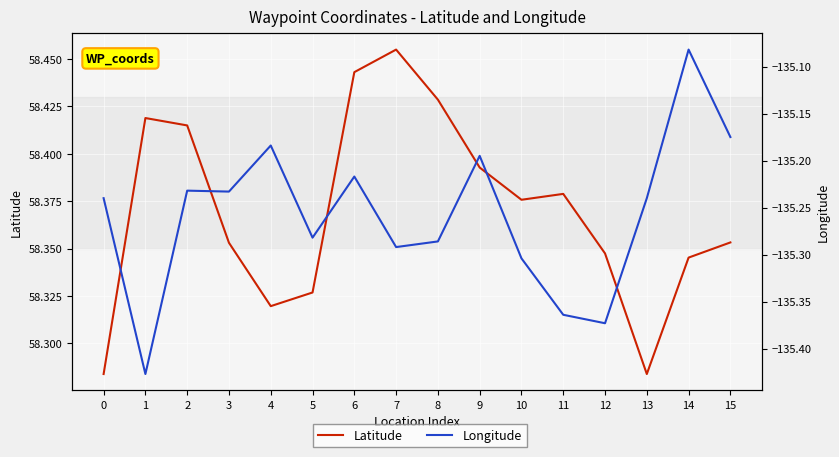

Which series has the widest spread of values?

Longitude